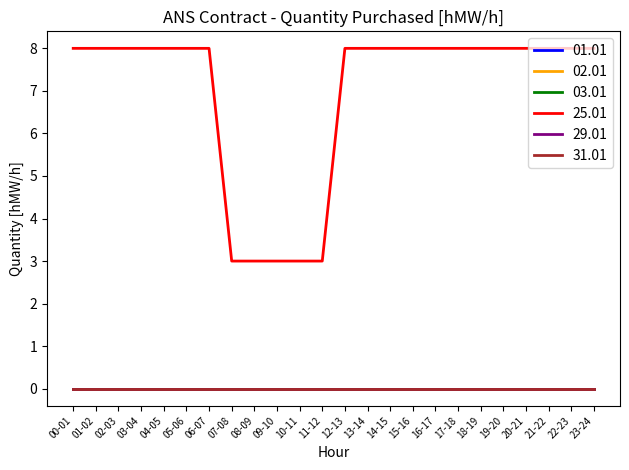

Where is 31.01 nearest to the value 0?

00-01